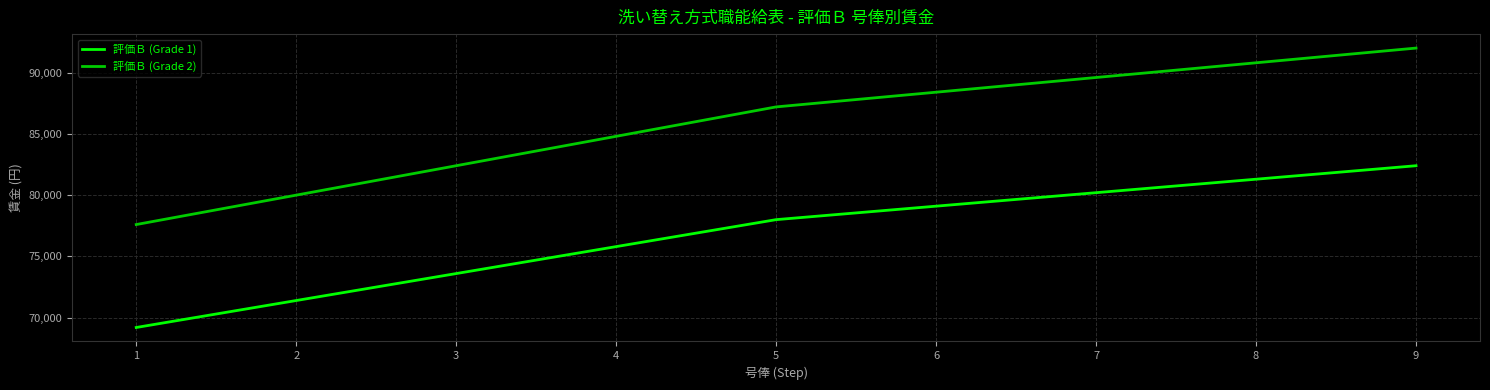

How many categories are shown in the chart?

9